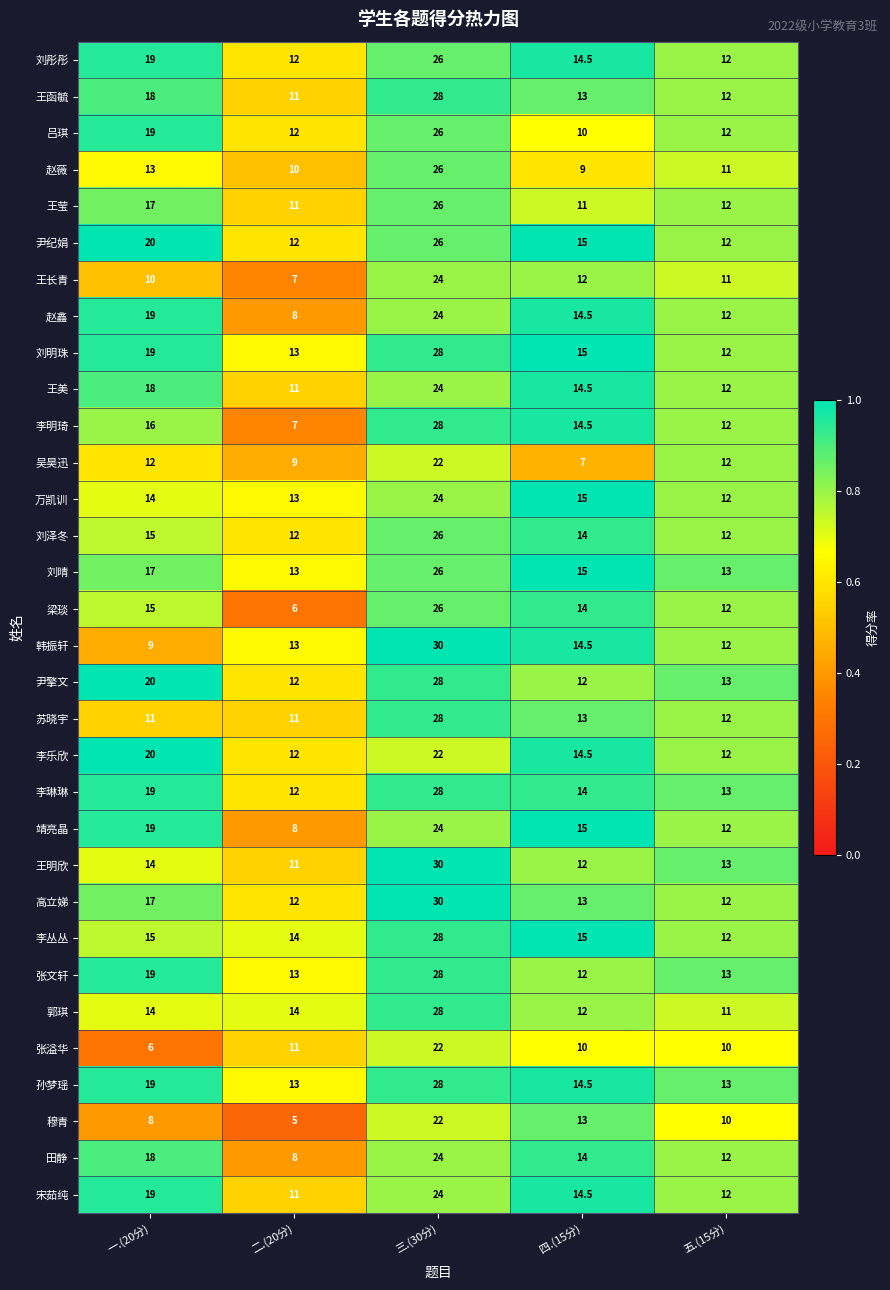

What value does the 田静 series have at 二.(20分)?

8.0